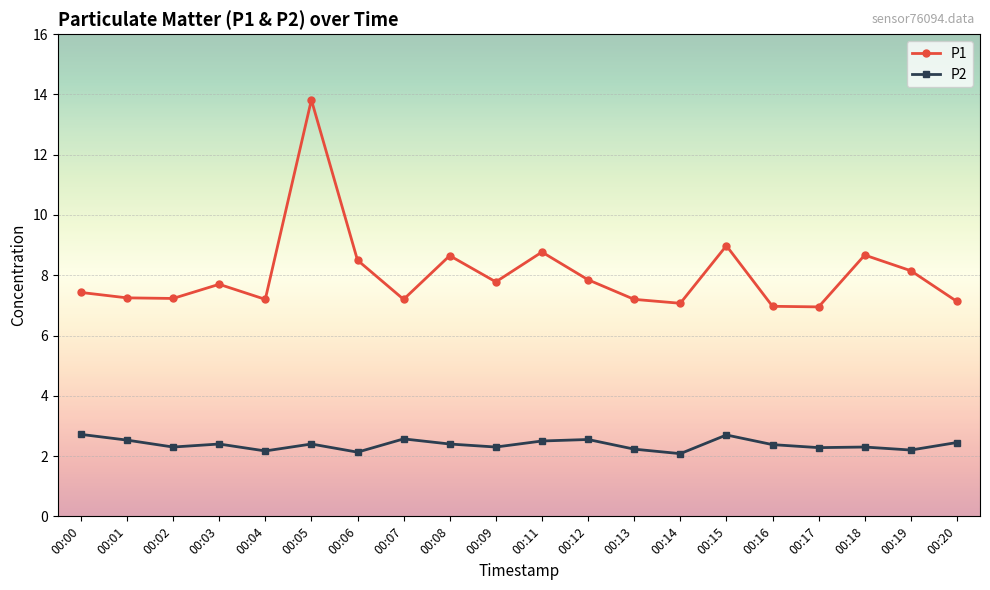

True or false: P1 has a value of 2.4 at 00:07.

False